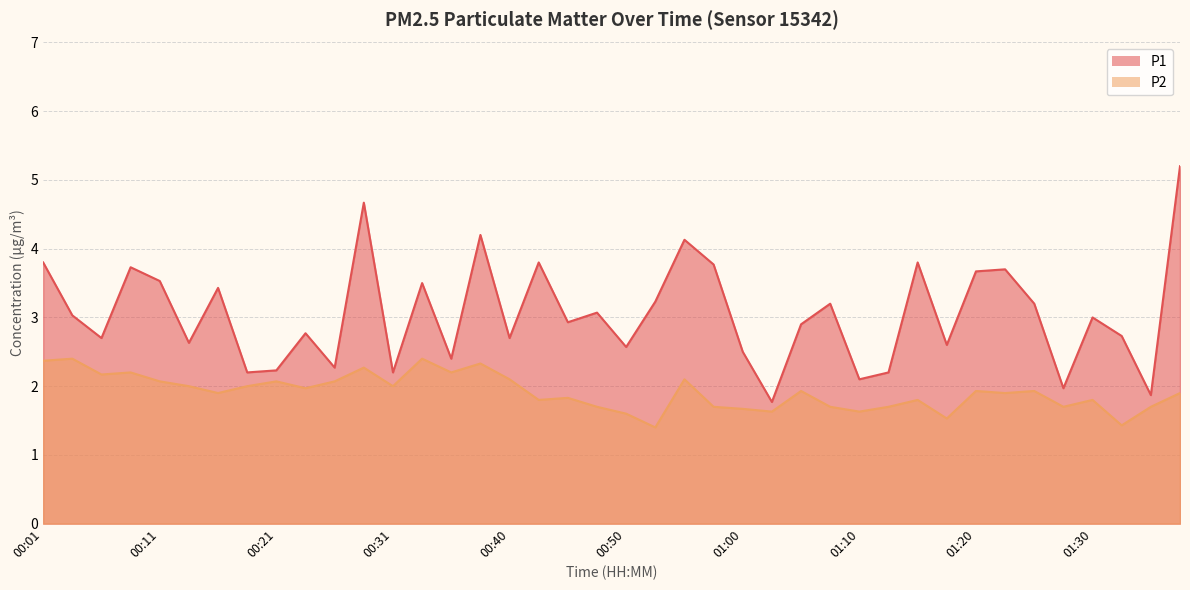

At 00:31, list the series in order from smallest to largest.

P2, P1